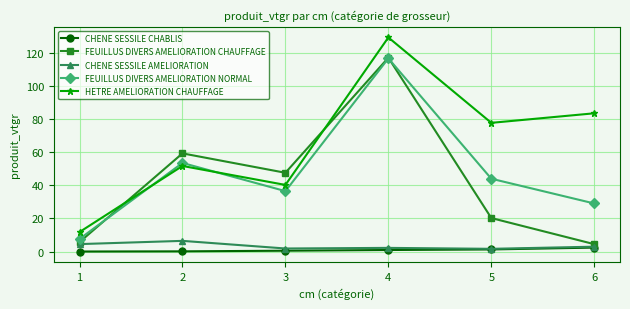

At how many categories does at least one series exceed 73?

3